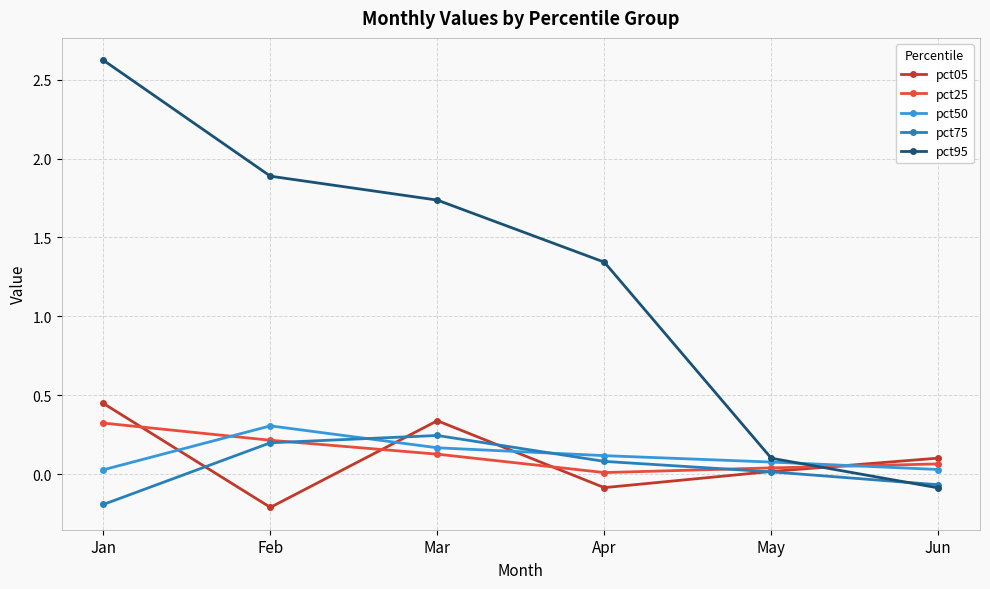

True or false: pct50 has a value of 0.3 at Mar.

False